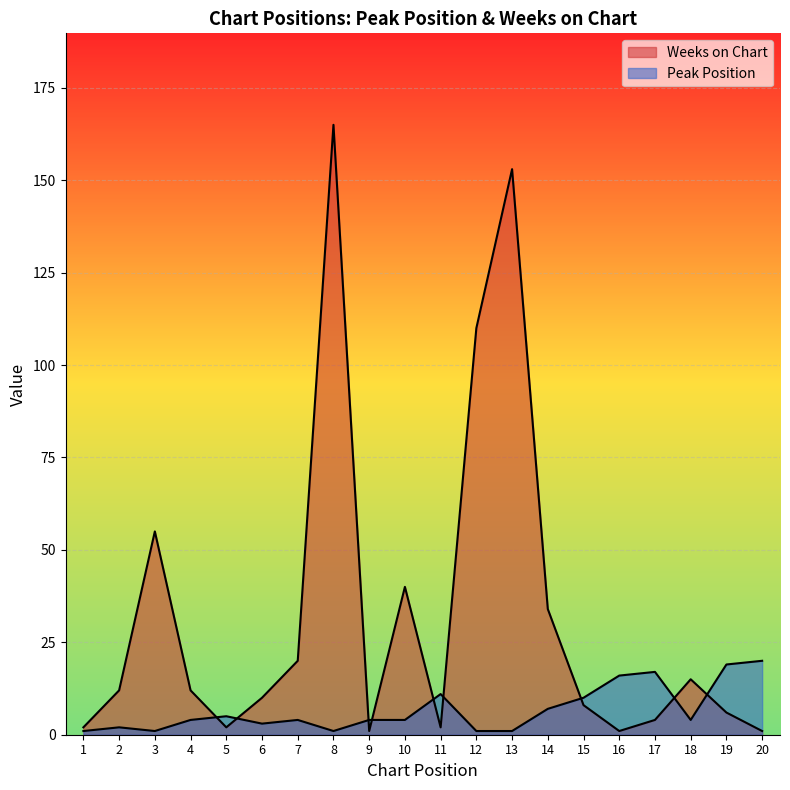

Does the chart display data point markers on the line(s)?

No